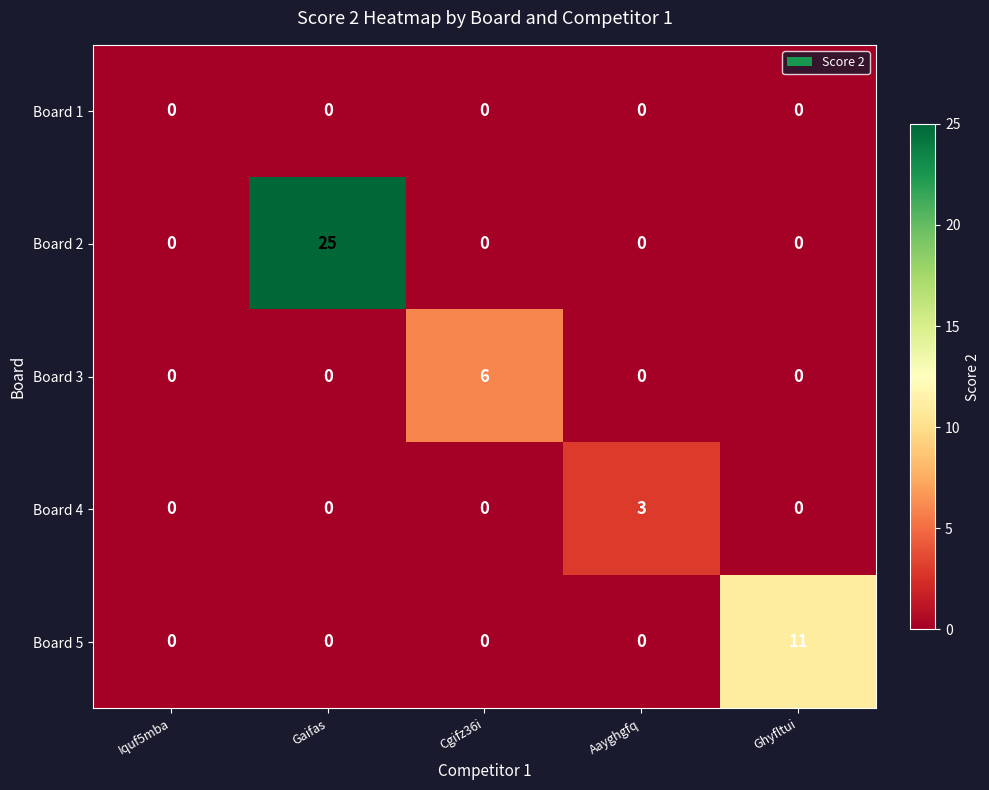

What is the spread (max minus min) of values at Ghyfltui?

11